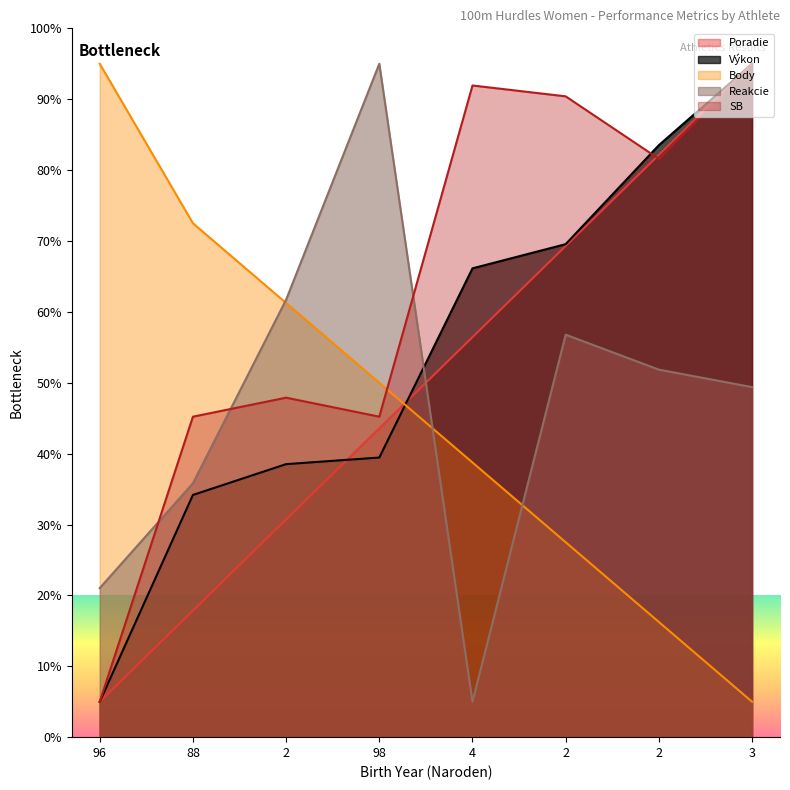

What is the spread (max minus min) of values at 96?

90.0